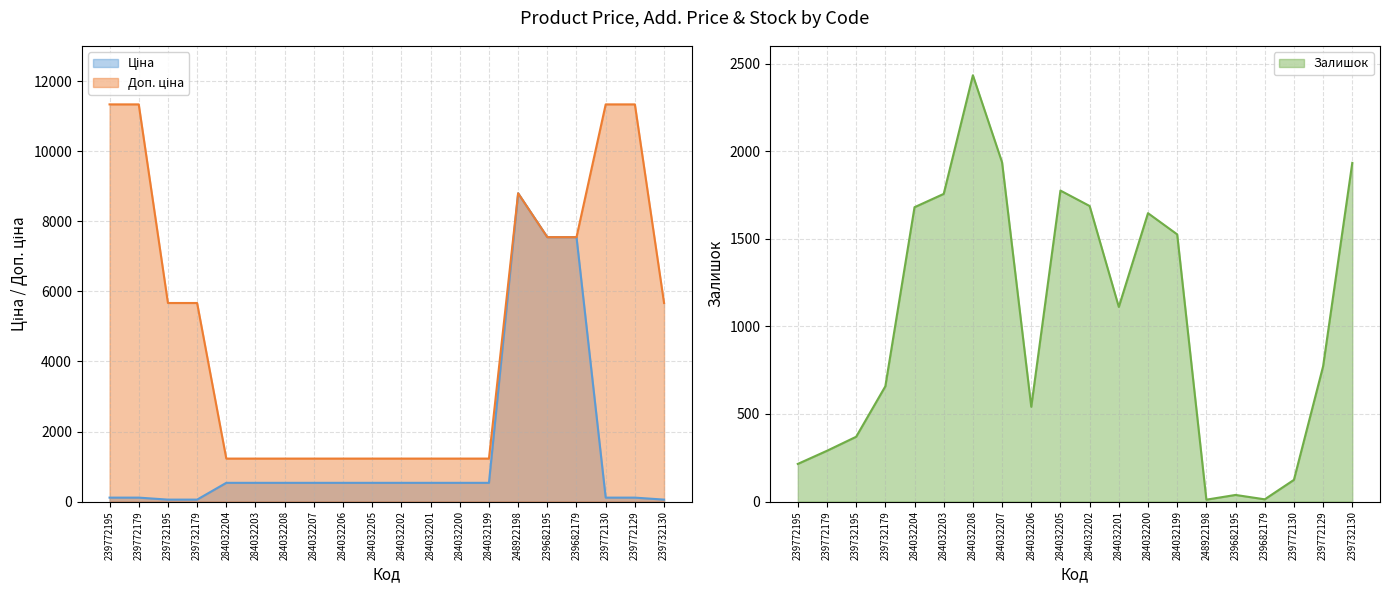

What position from the right is 239732195?

18